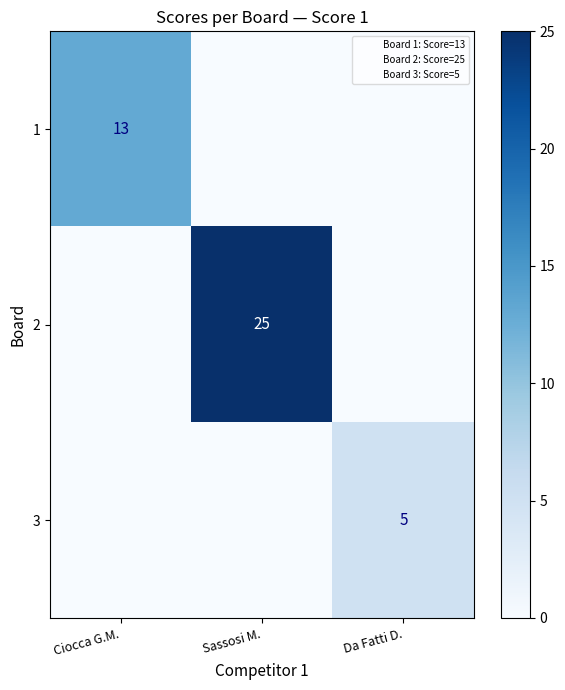

Between Ciocca G.M. and Da Fatti D., which is larger?

Ciocca G.M.